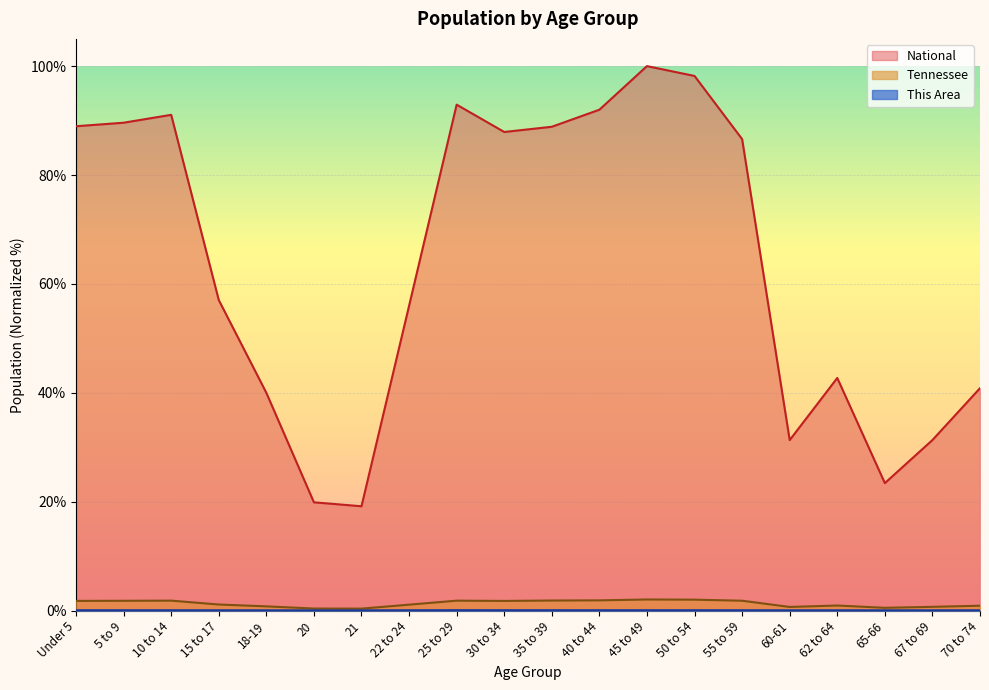

How many interior local peaks does the This Area series have?

3